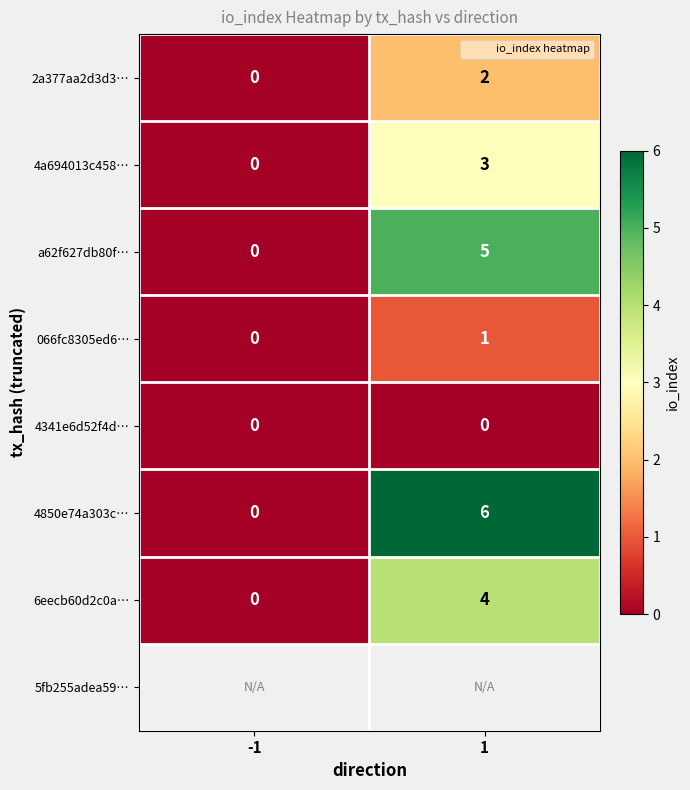

List the series in order of their peak value, lowest first.

4341e6d52f4d…, 066fc8305ed6…, 2a377aa2d3d3…, 4a694013c458…, 6eecb60d2c0a…, a62f627db80f…, 4850e74a303c…, 5fb255adea59…